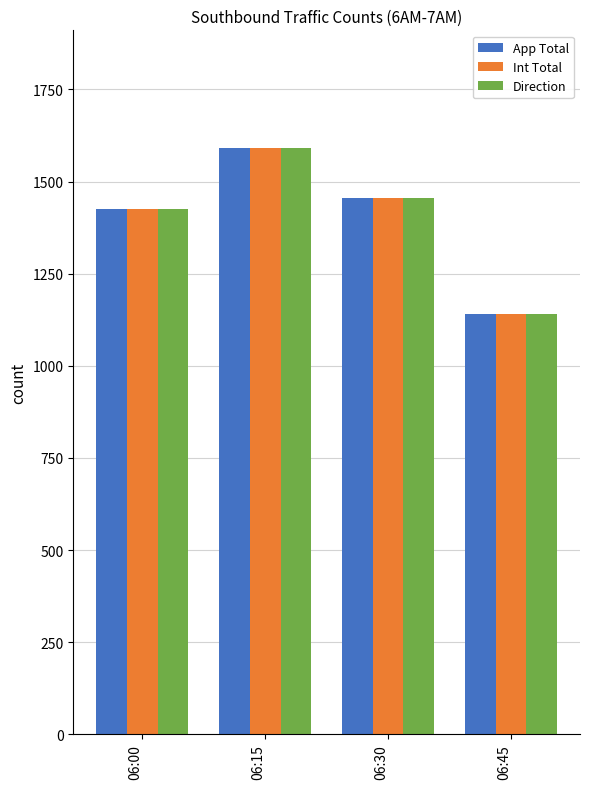

At which label is App Total closest to 1366?

06:00